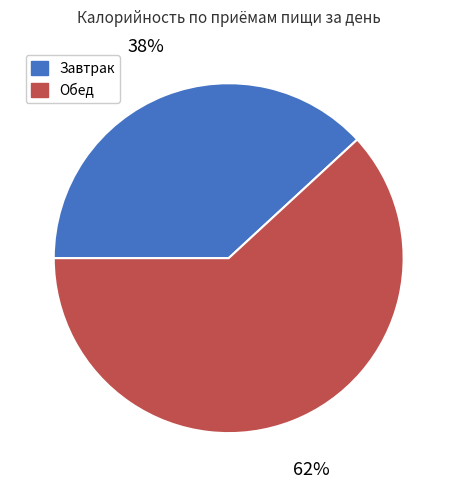

Is there any slice that represents more than half of the pie?

Yes